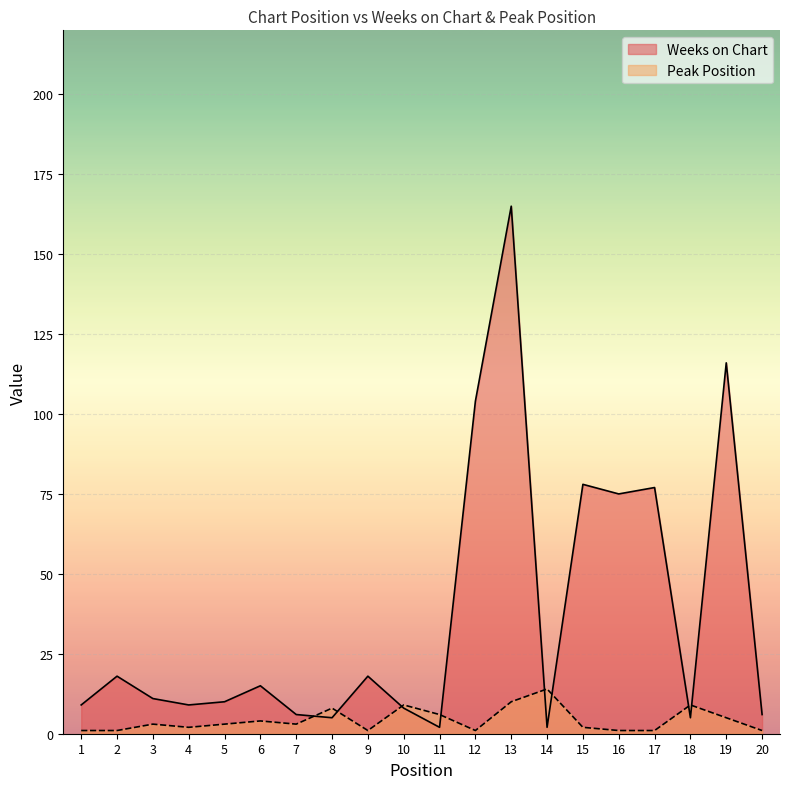

Which series ends up on top after the final intersection of Weeks on Chart and Peak Position?

Weeks on Chart